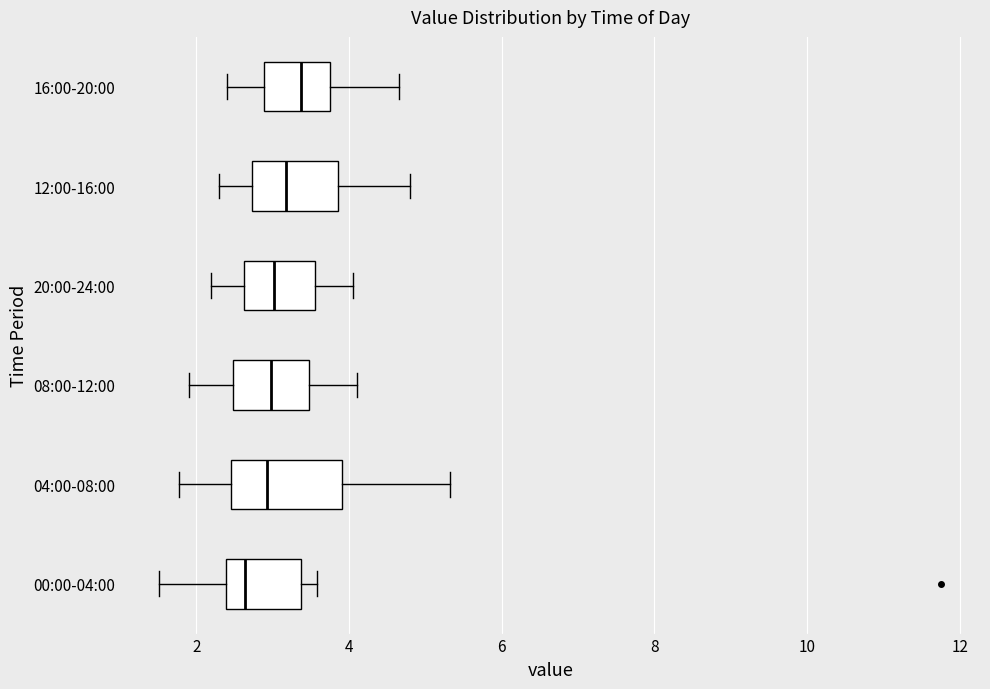

Which box has the furthest to the right median line?

16:00-20:00